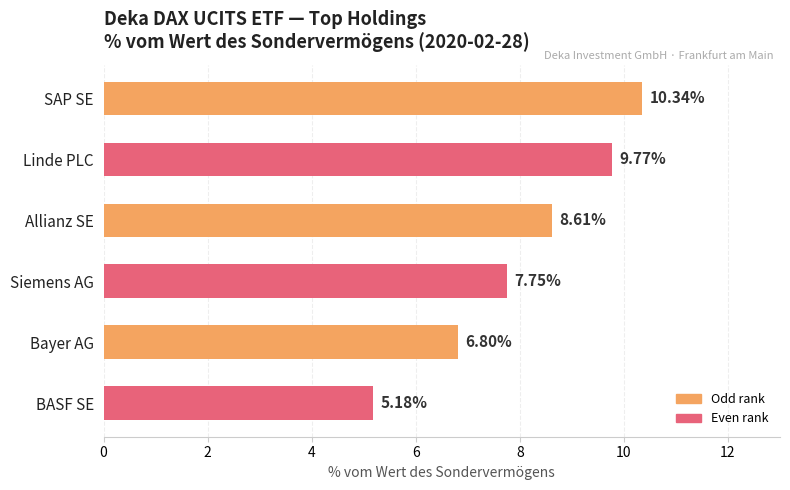

Rank the categories by value from lowest to highest.

BASF SE, Bayer AG, Siemens AG, Allianz SE, Linde PLC, SAP SE